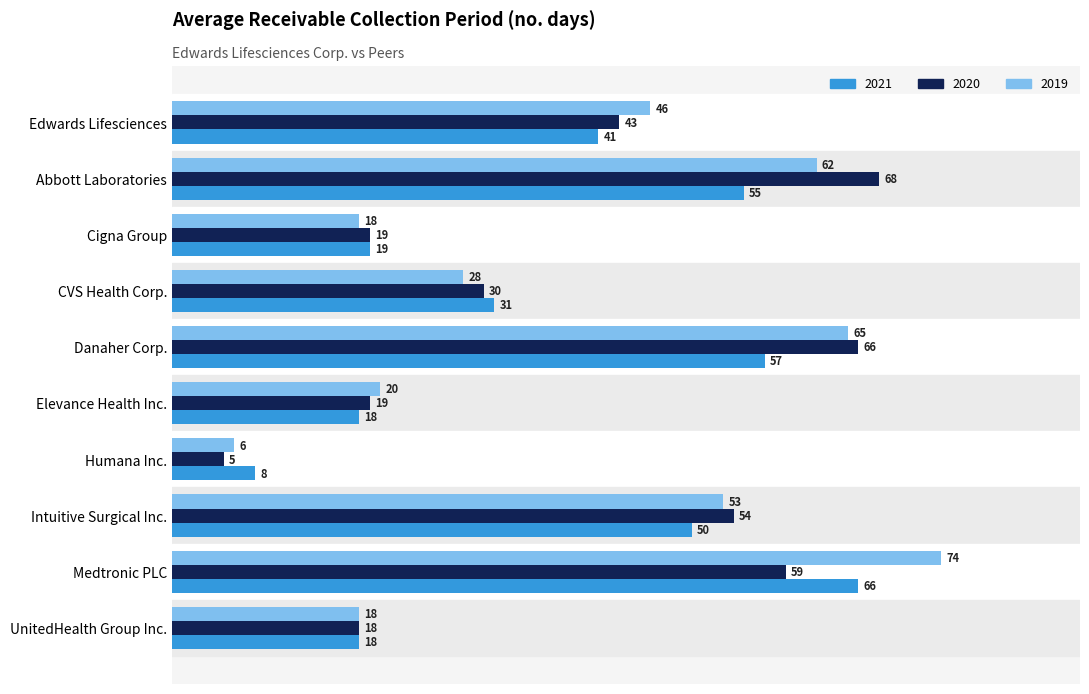

True or false: 2019 has a value of 80 at Intuitive Surgical Inc..

False